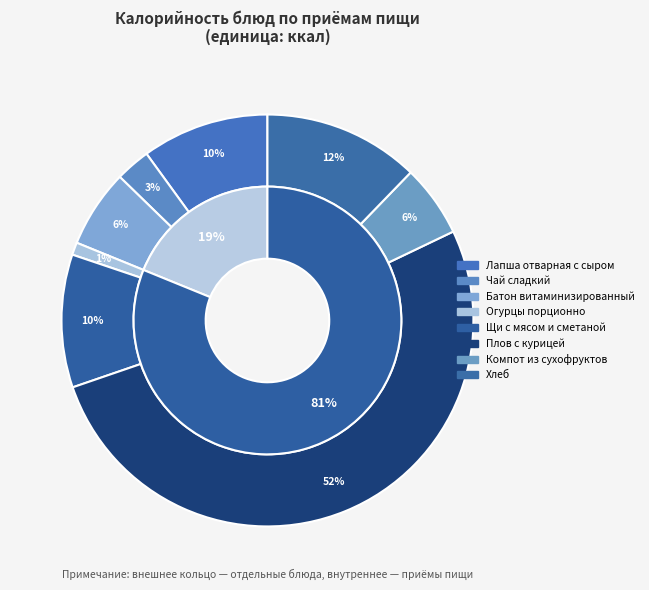

Which slice is the largest?

Плов с курицей